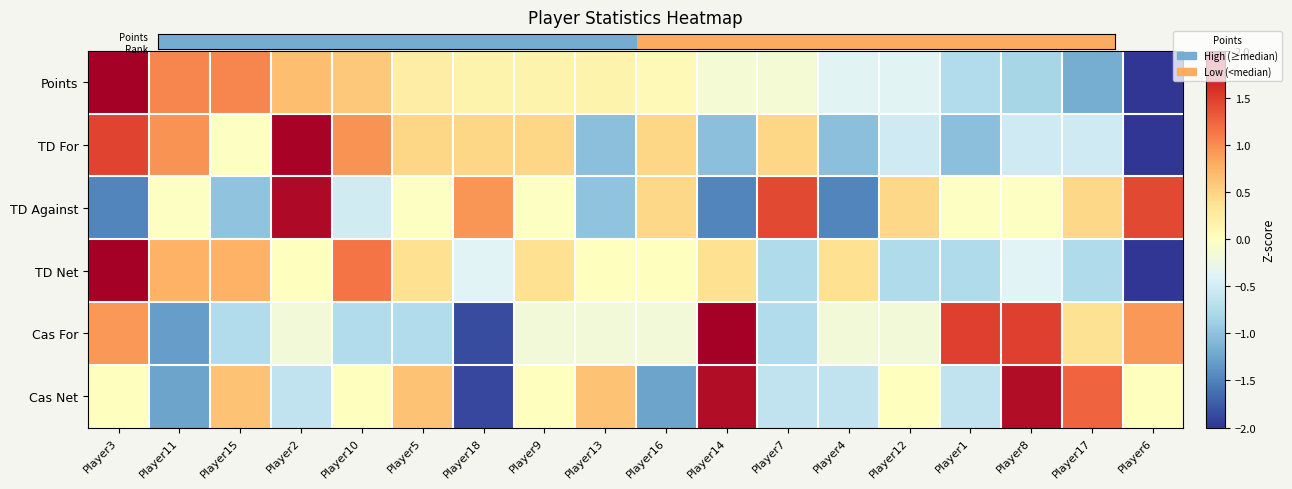

Which series has the widest spread of values?

TD Net